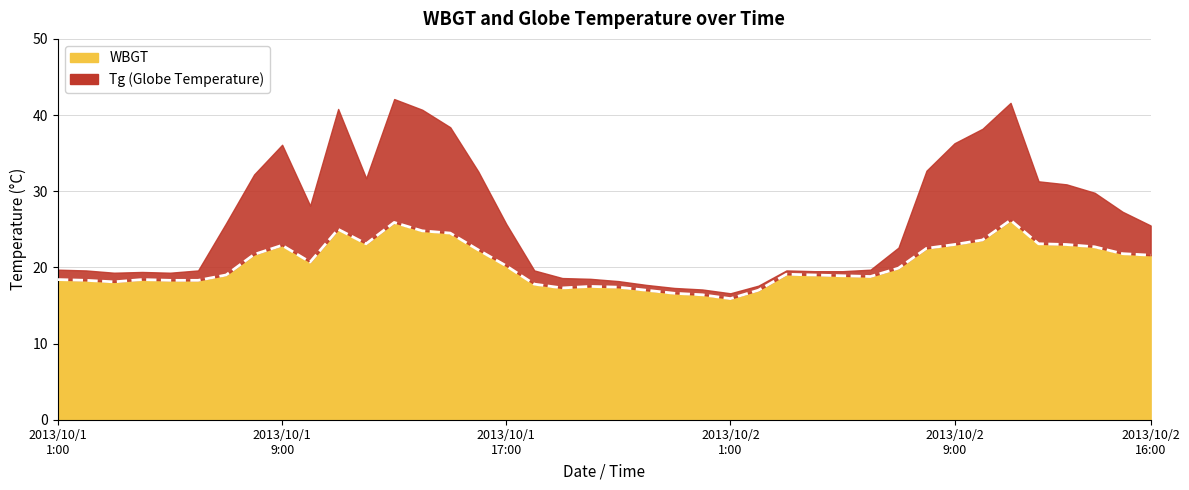

How many points are lower than both their immediate neighbors (excluding endpoints)?

6